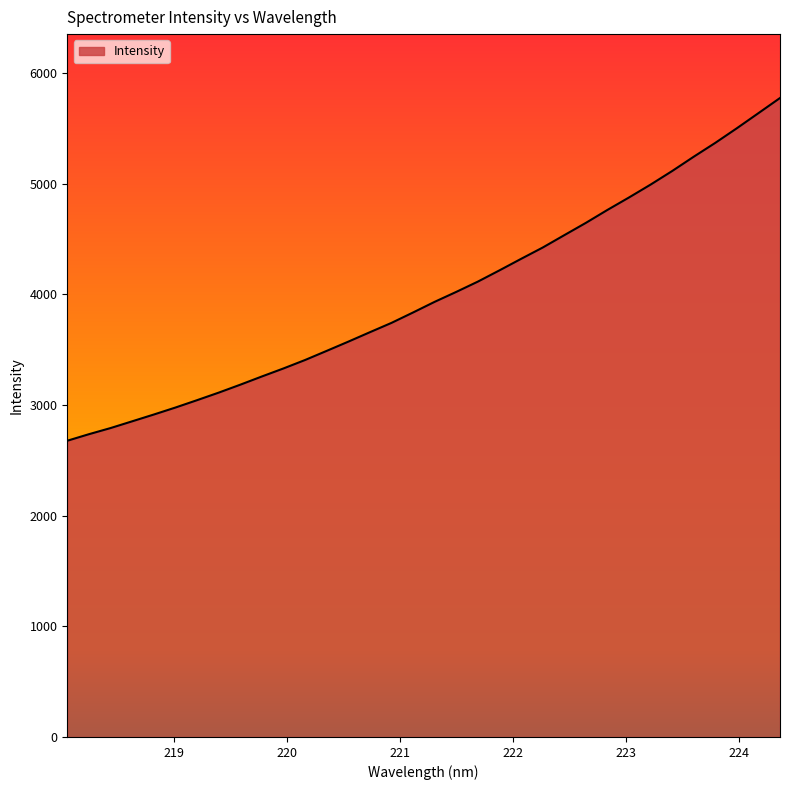

What is the maximum value shown in the chart?

5773.9